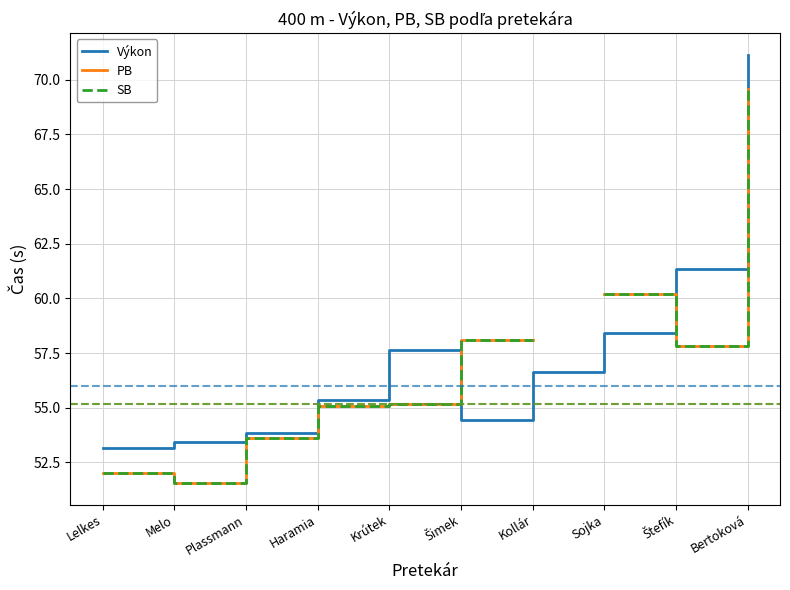

What is the approximate value of SB at Haramia?

55.1